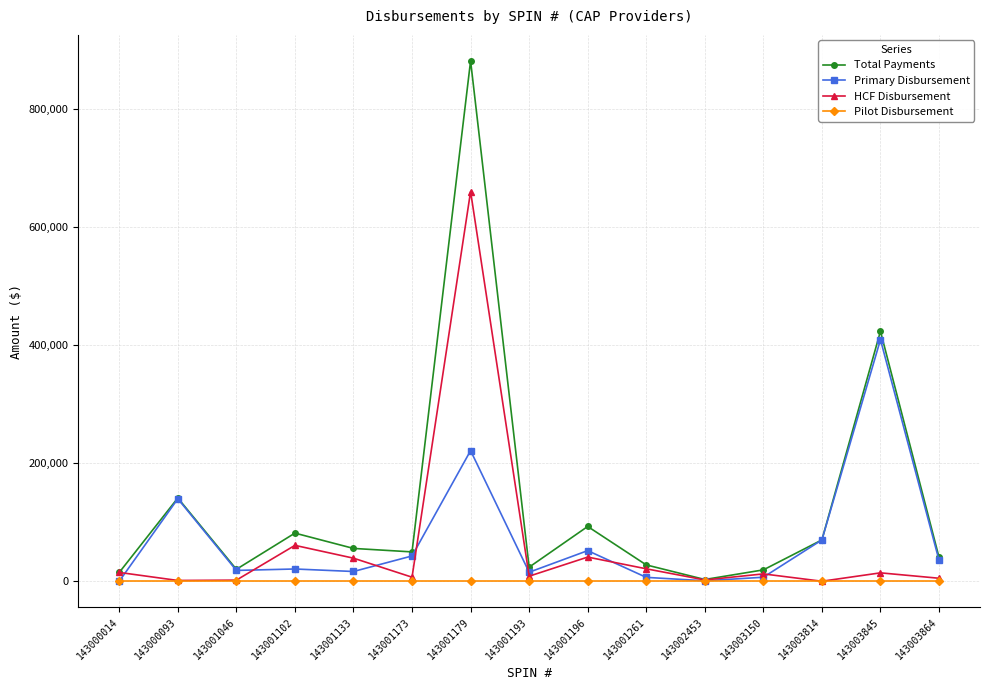

What are all the series names shown in the legend?

Total Payments, Primary Disbursement, HCF Disbursement, Pilot Disbursement